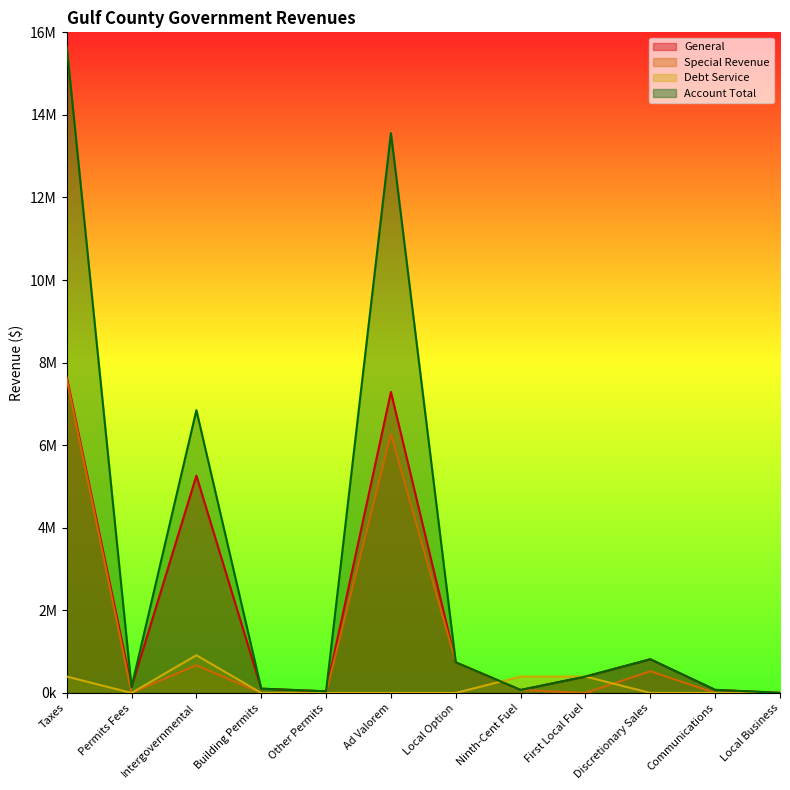

At how many categories does at least one series exceed 5208378?

3